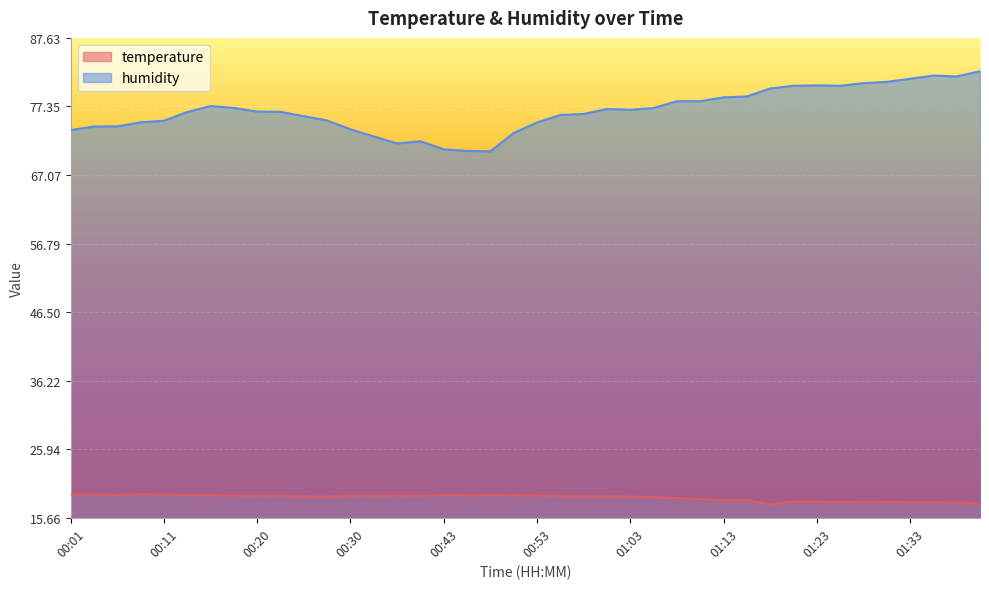

Where is the first local maximum for humidity?

00:16